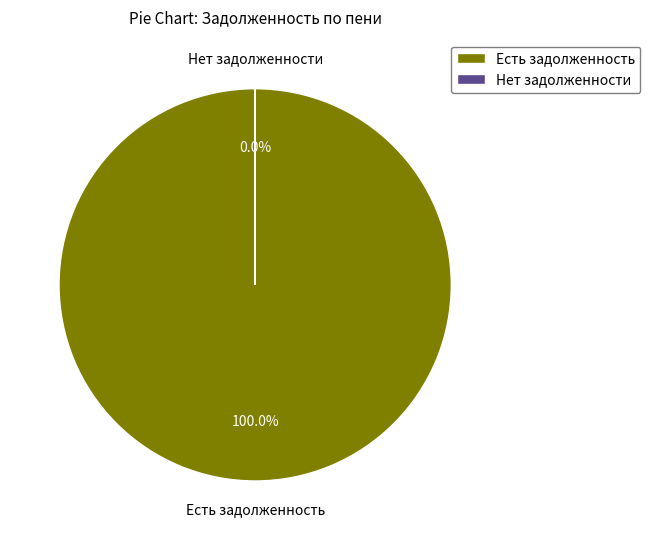

Does 9 represent more than half of the total?

No